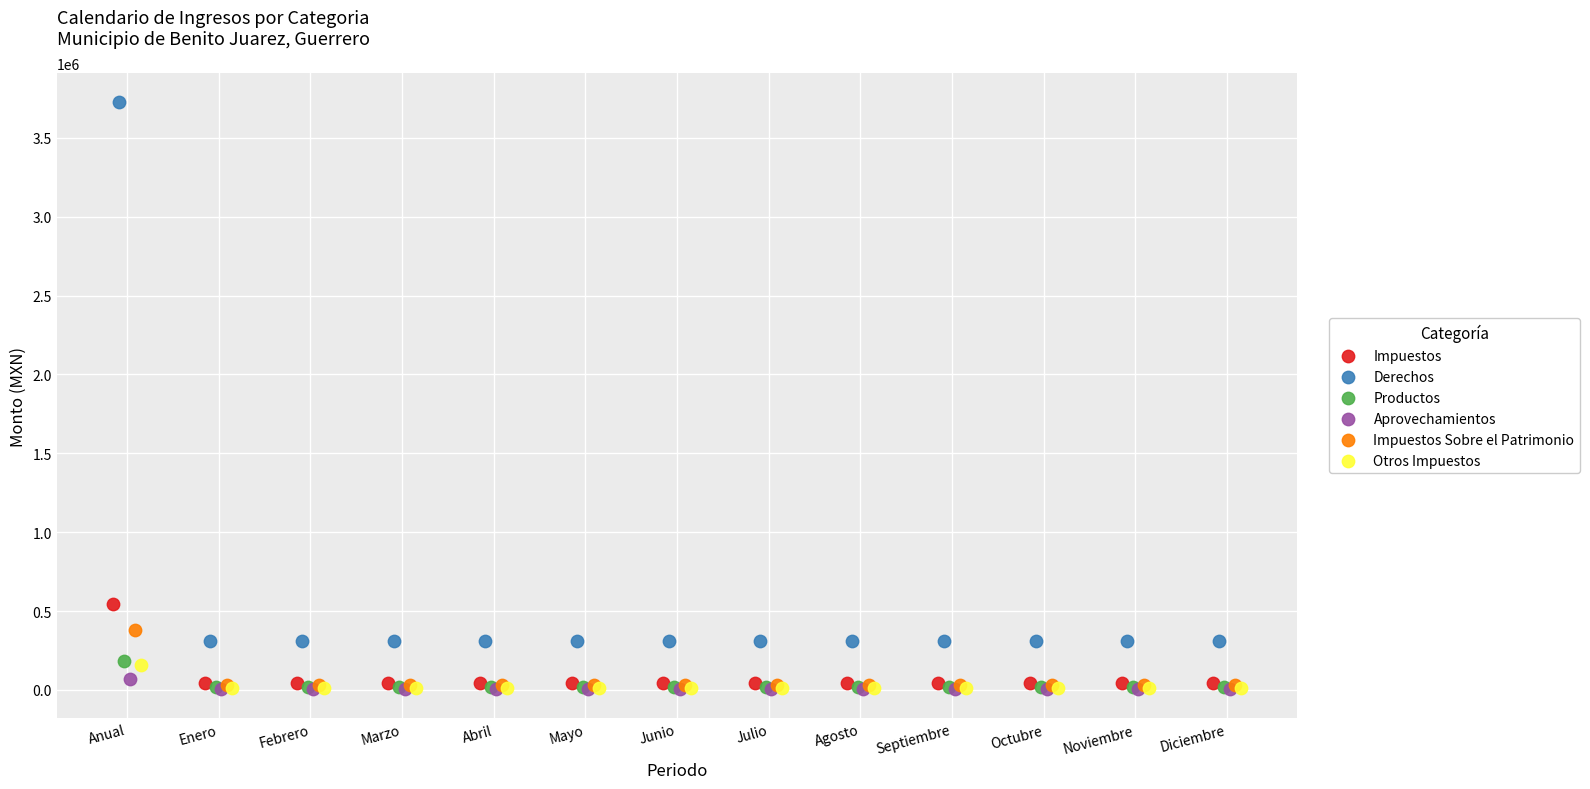

Which series contains the highest Y value?

Derechos